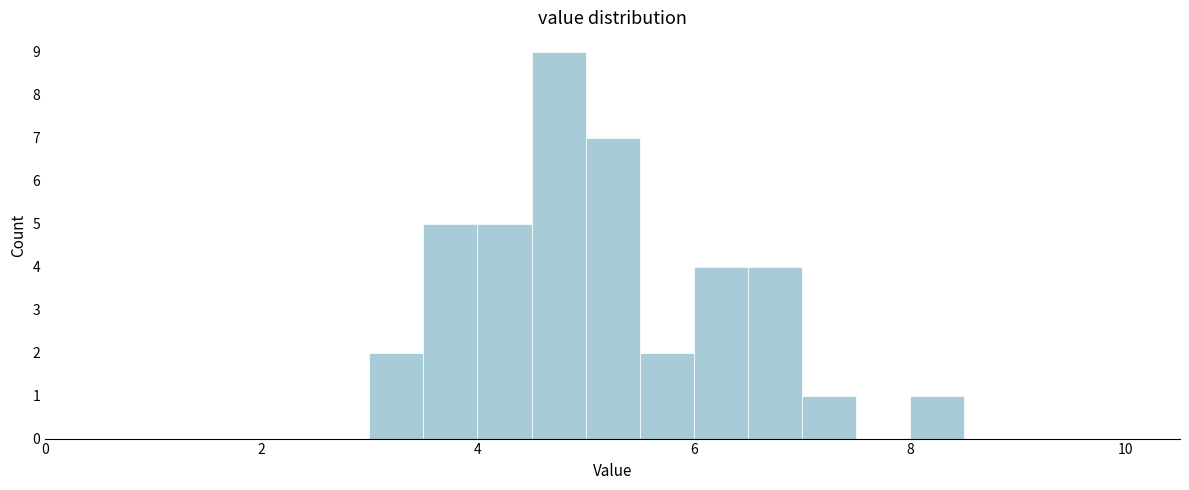

Read against the x-axis, roughly where is the centre of the tallest bar?

4.8